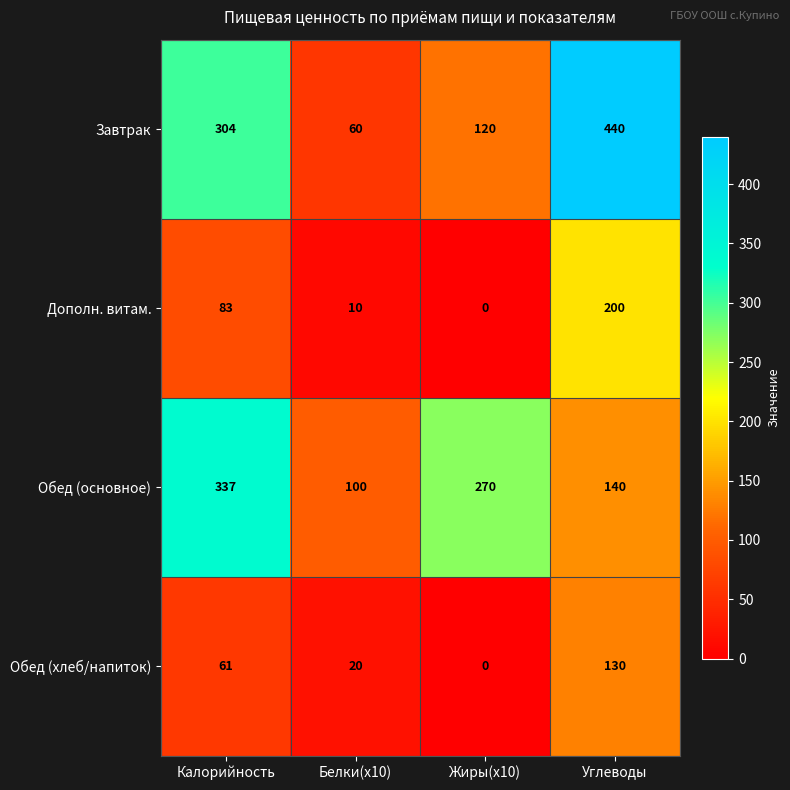

Which label corresponds to the largest value in the chart?

Углеводы